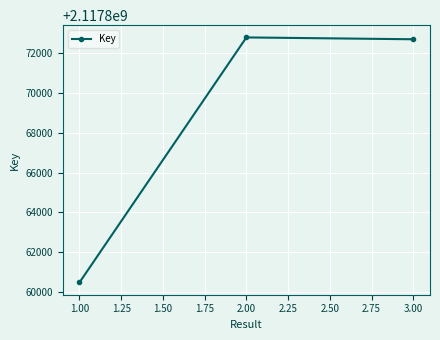

How many values are below 2117872713?

1